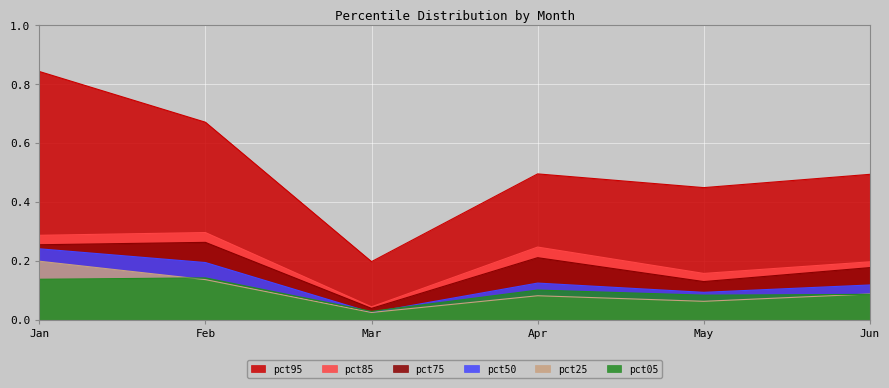

In pct95, how many points are lower than both neighbors (excluding endpoints)?

2